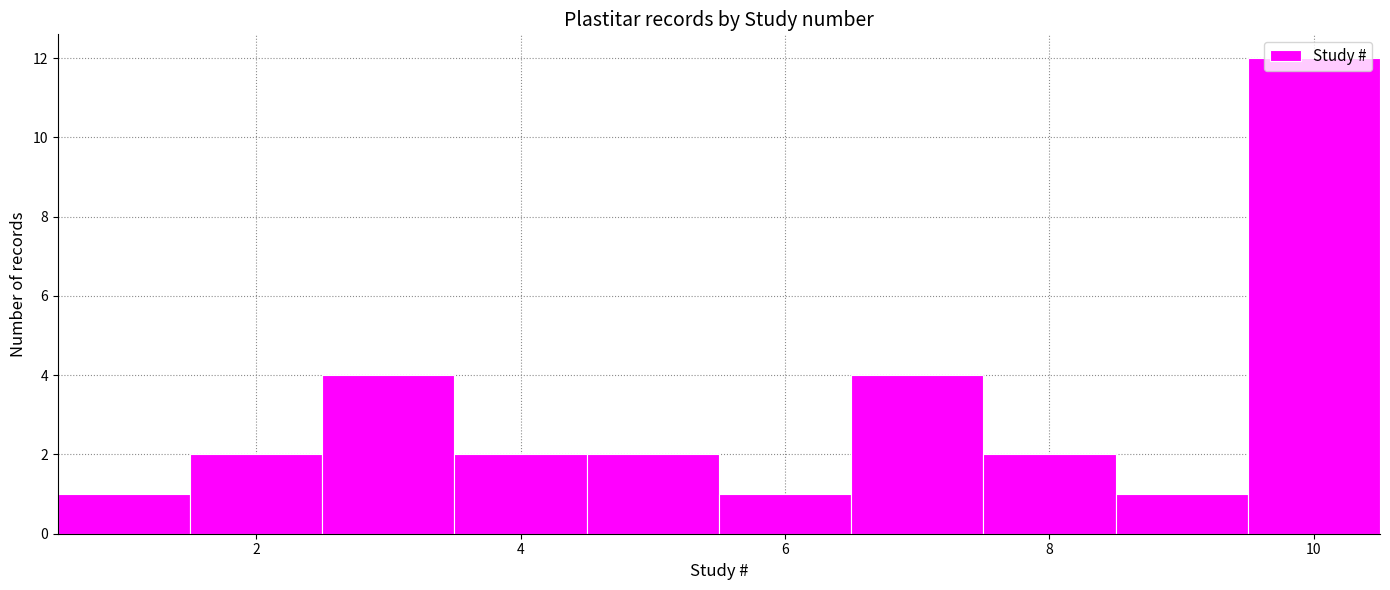

How tall is the bar that spans 3.5 to 4.5 on the x-axis? Neither the bar edges nor the heights are printed on the chart, so give them approximately, as read against the axes.

2